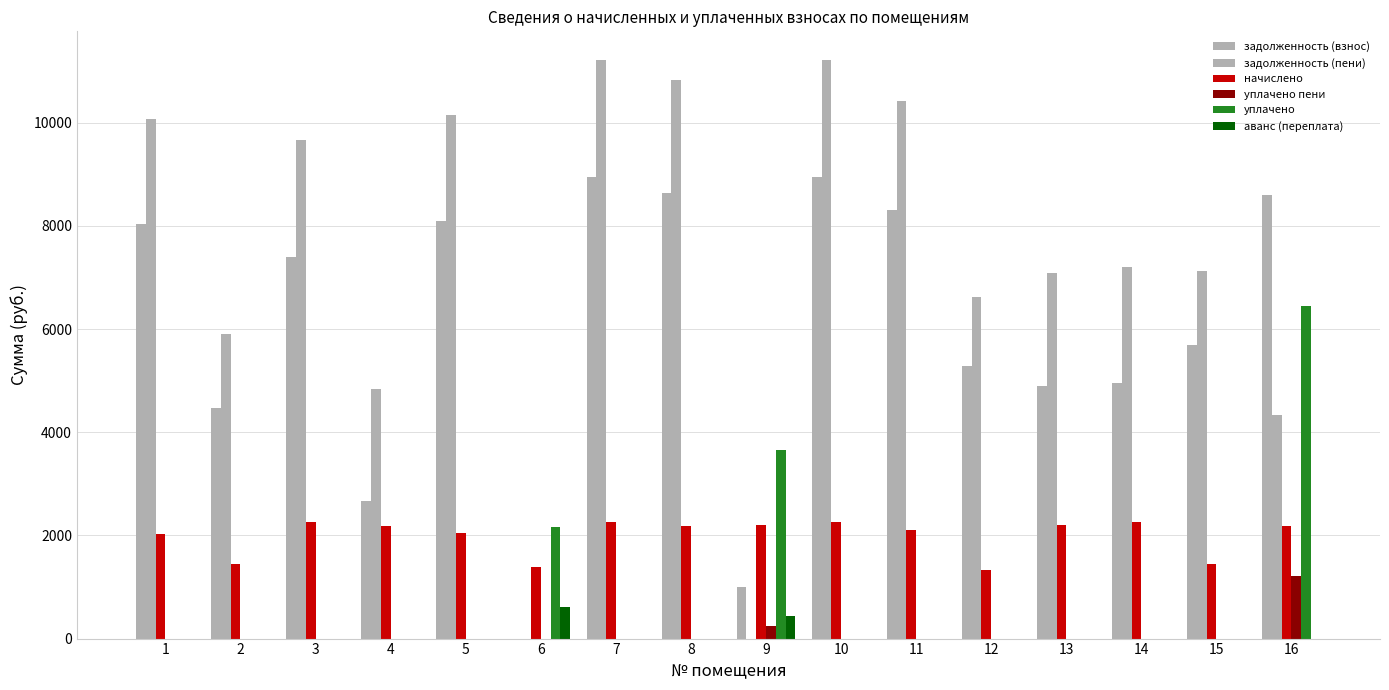

Are the bars grouped side by side (vs. stacked)?

Yes